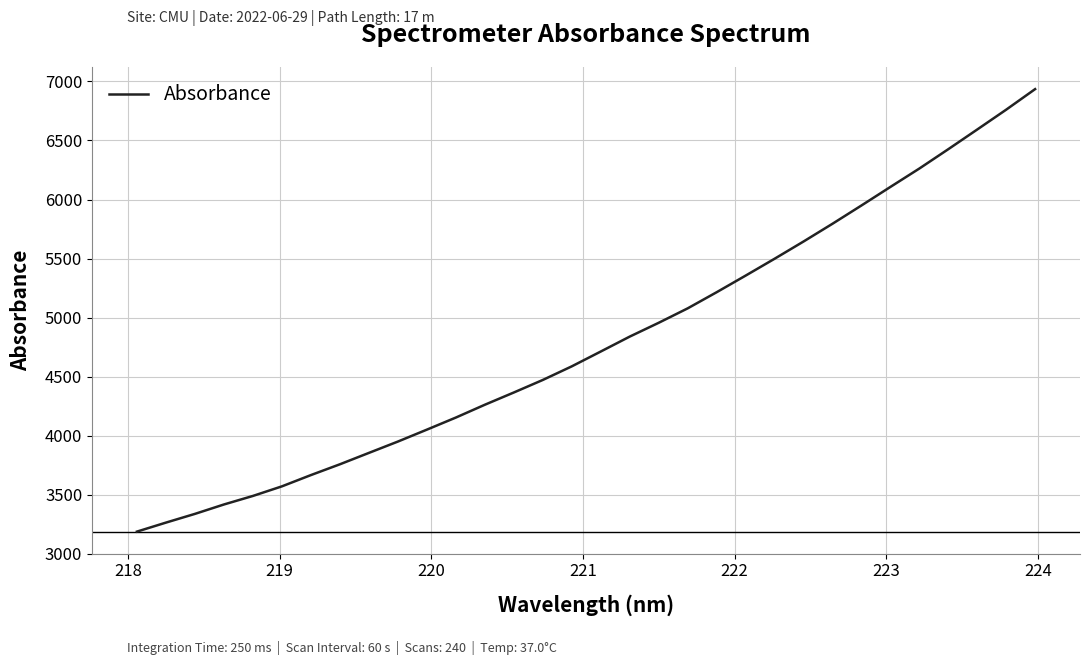

True or false: there are more than 1 points higher than both neighbors.

False